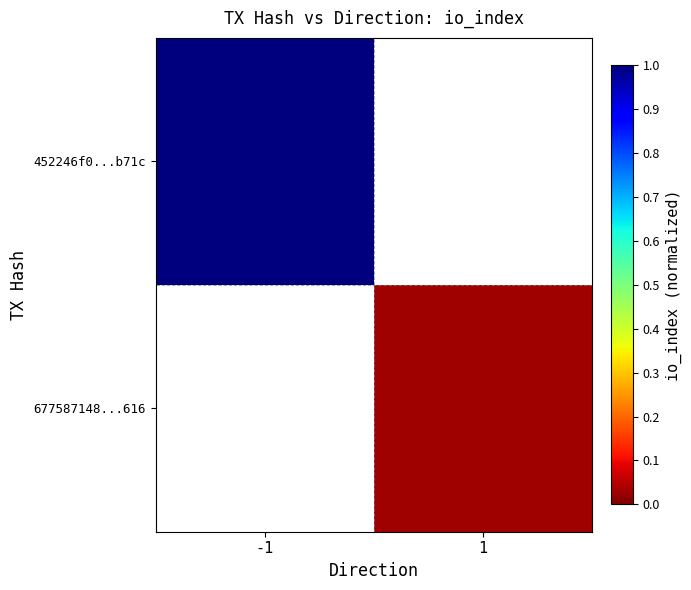

How many data points in 677587148...616 are above 0?

1